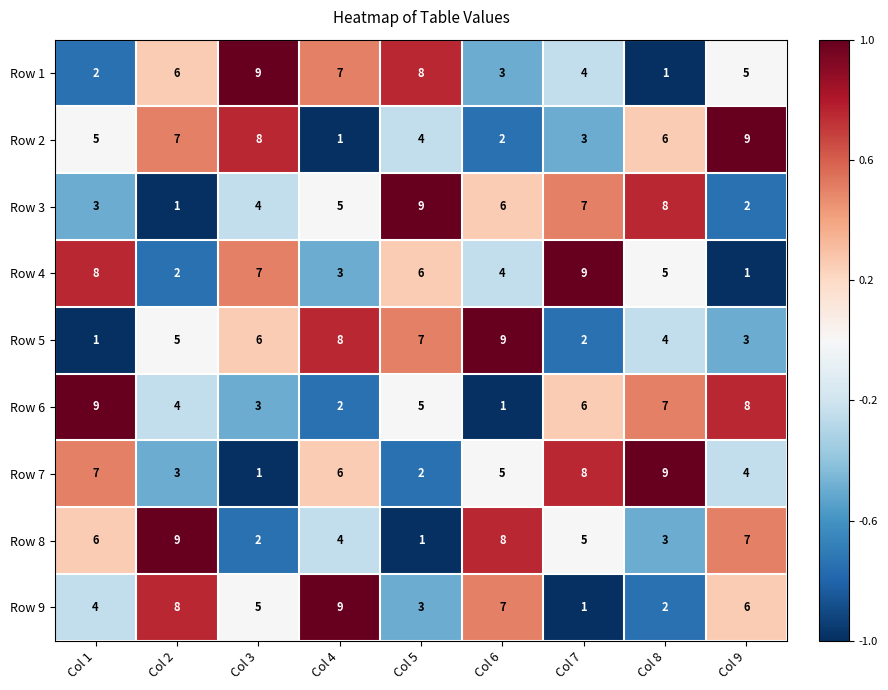

At which label does Row 1 reach its minimum?

Col 8